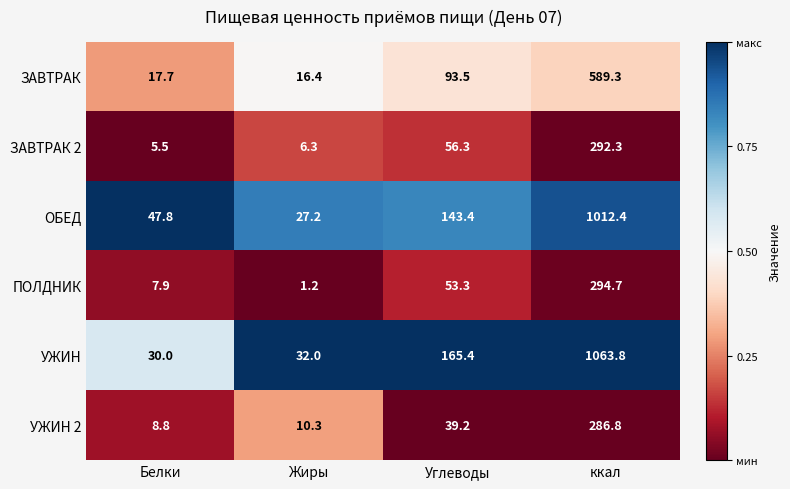

At which label does ОБЕД first exceed 143?

Углеводы